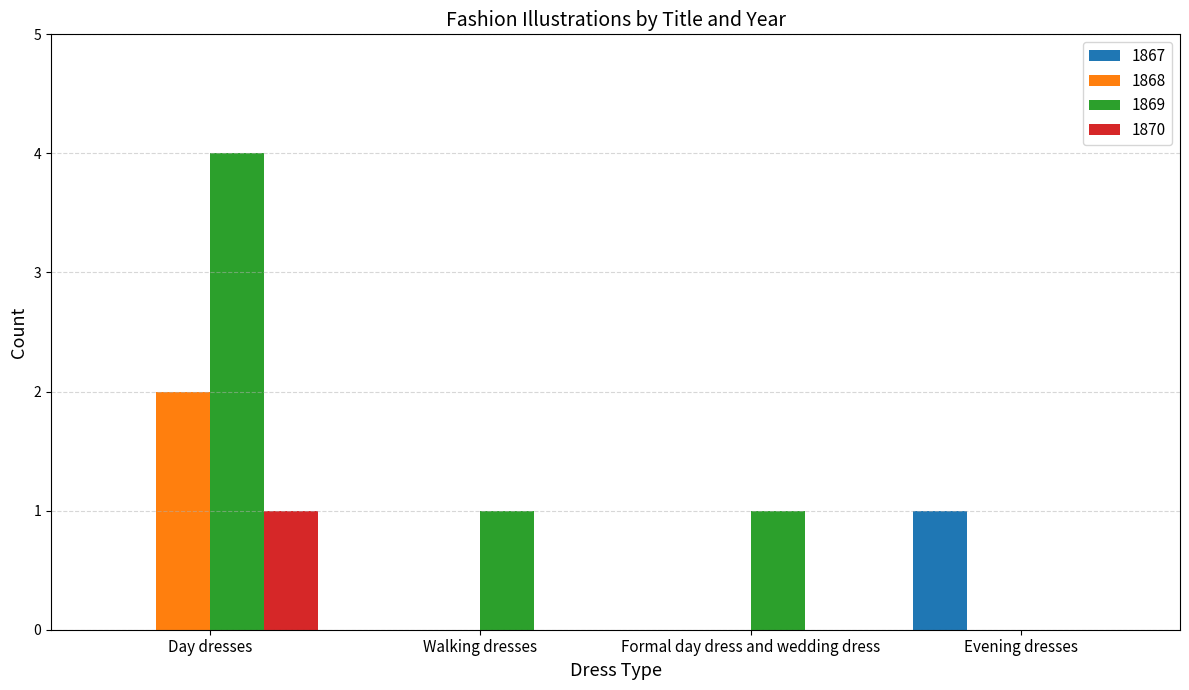

What is the greatest value displayed?

4